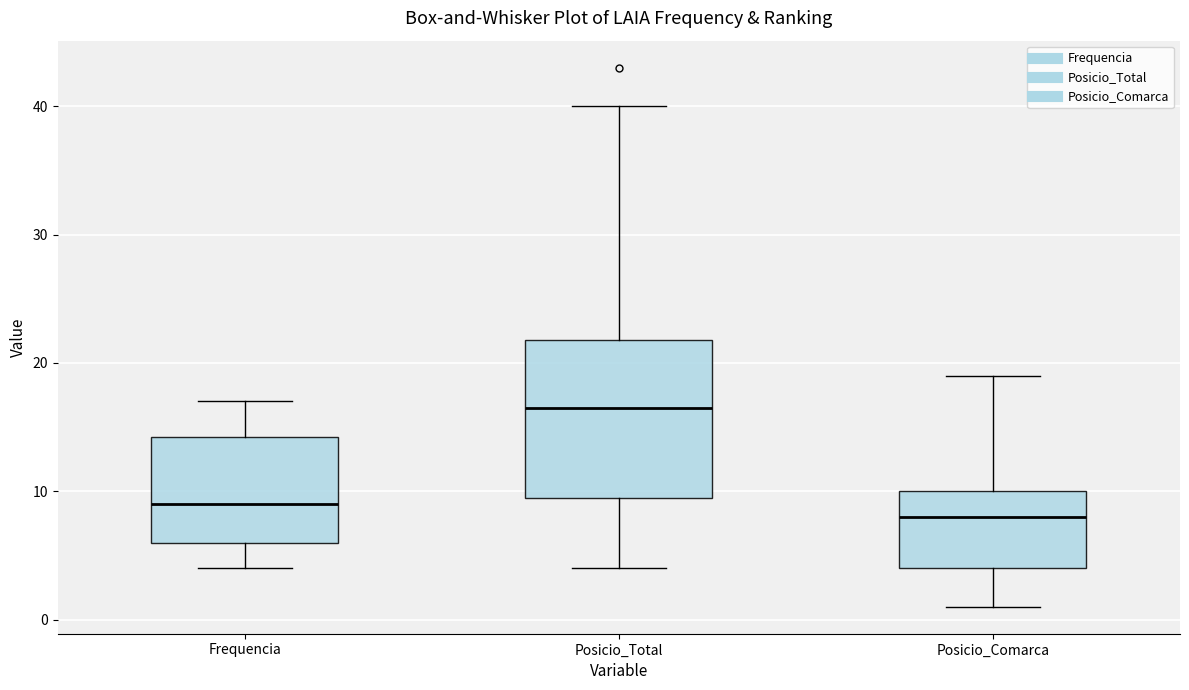

Where is the lower edge of the box for Posicio_Total on the y-axis? The values are not printed on the chart, so give them approximately, as read against the axis.

10